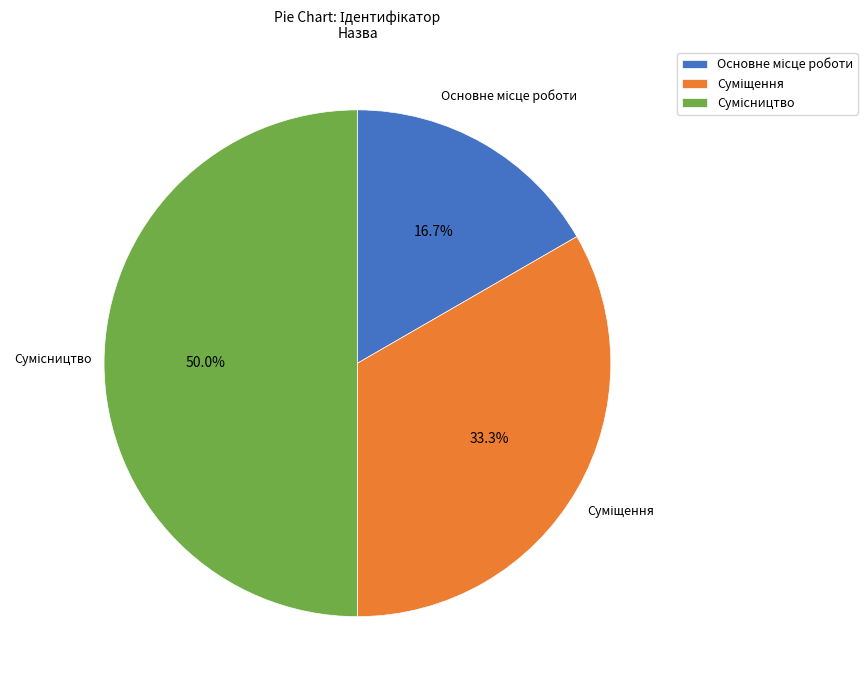

Is the sum of Основне місце роботи and Суміщення greater than half?

No